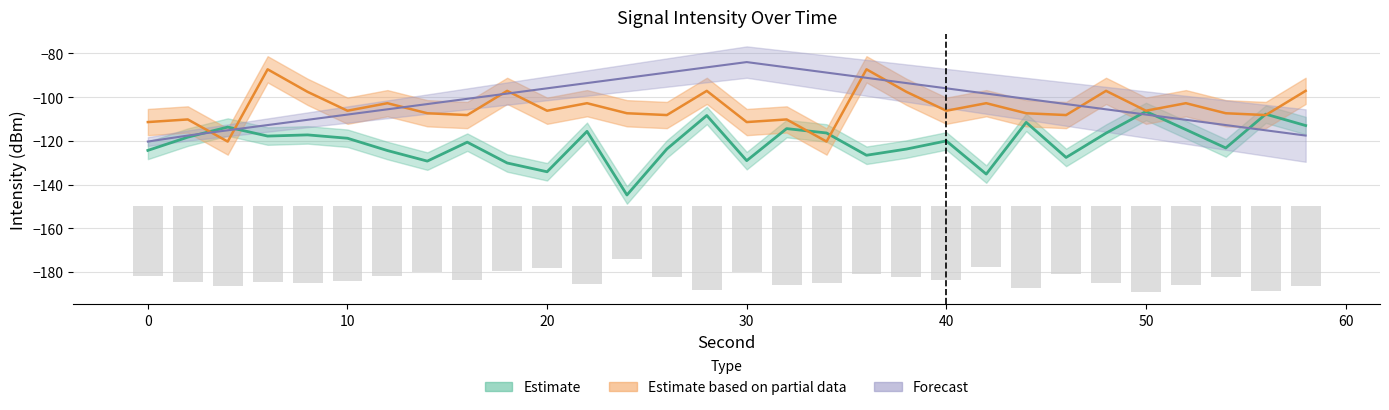

At which category is the sum across all series the highest?

28